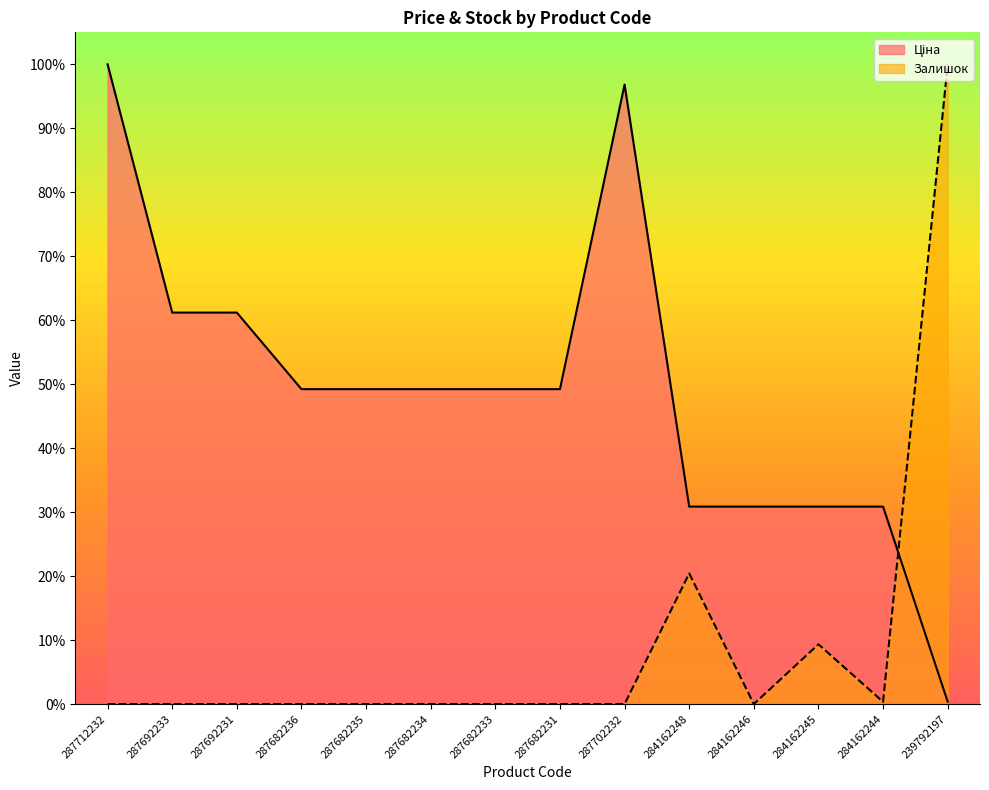

Does the chart have visible grid lines?

No